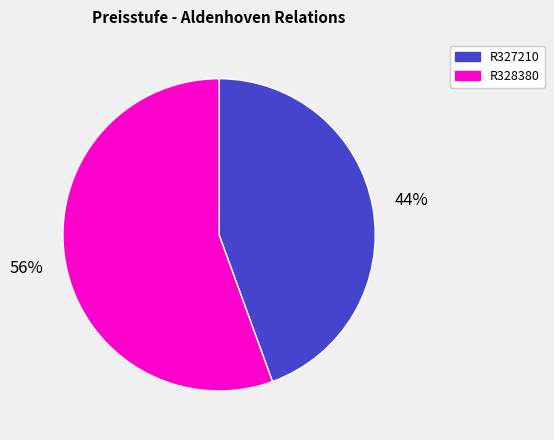

Is the sum of R327210 and R328380 greater than half?

Yes